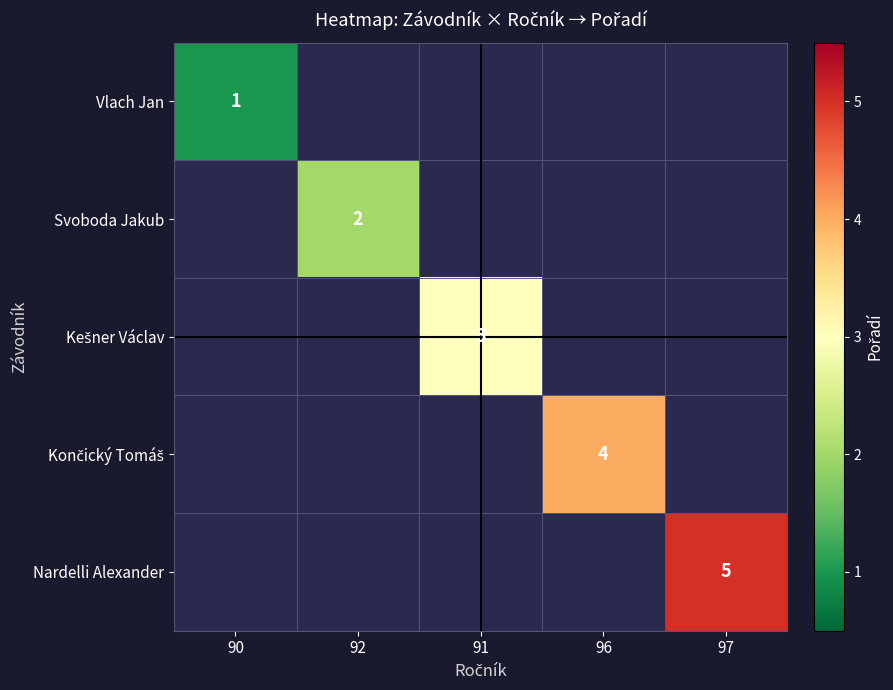

What is the smallest value displayed?

1.0